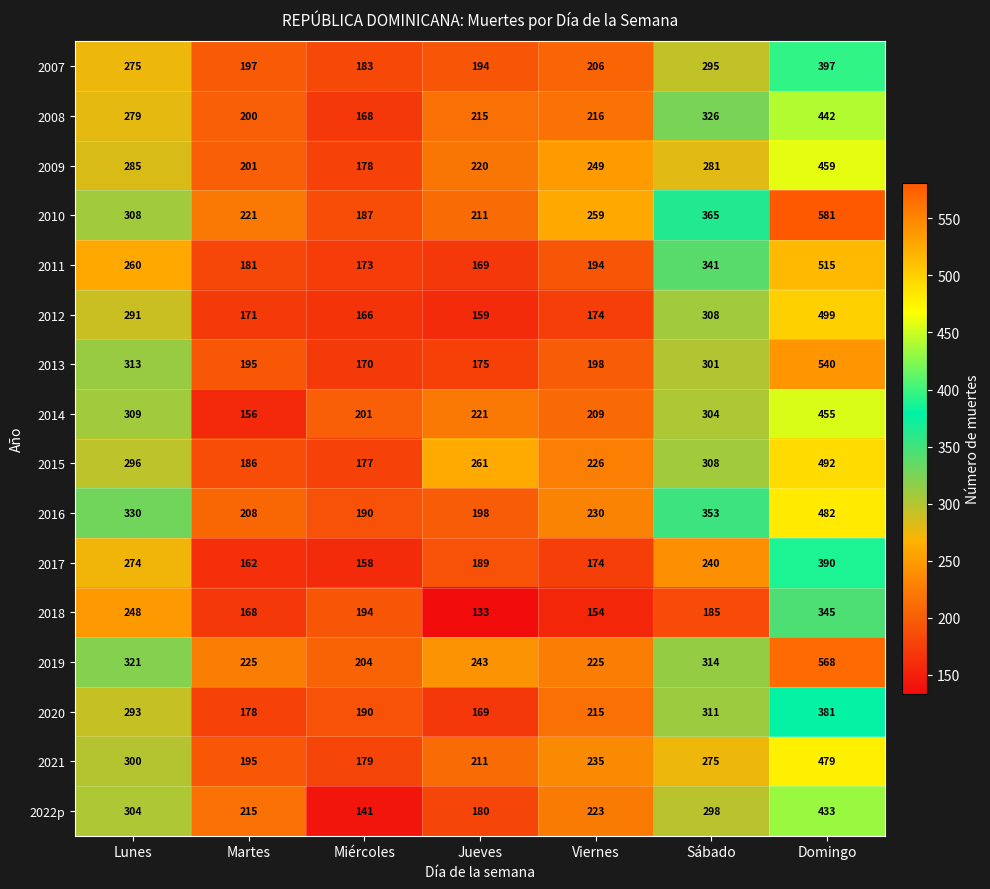

What is the sum of the 2010 values at Miércoles and Sábado?

552